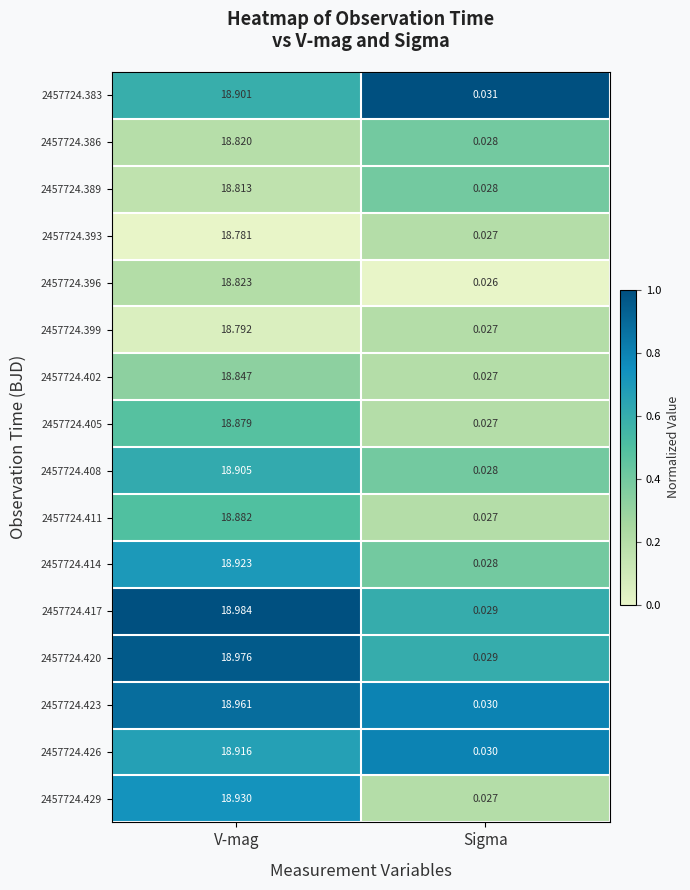

Which category has the highest value in the 2457724.420 series?

V-mag